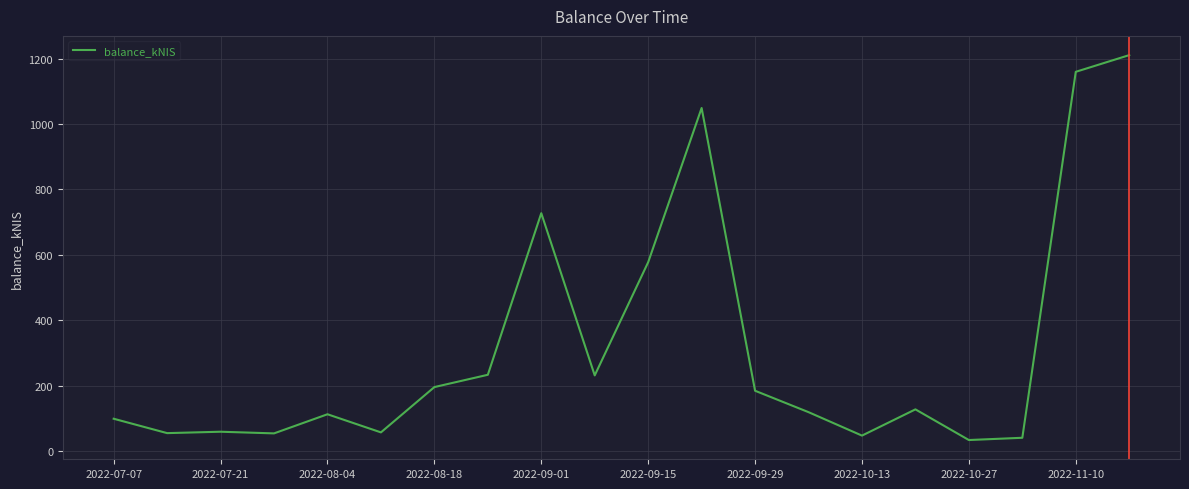

Count the number of data series in this chart.

1